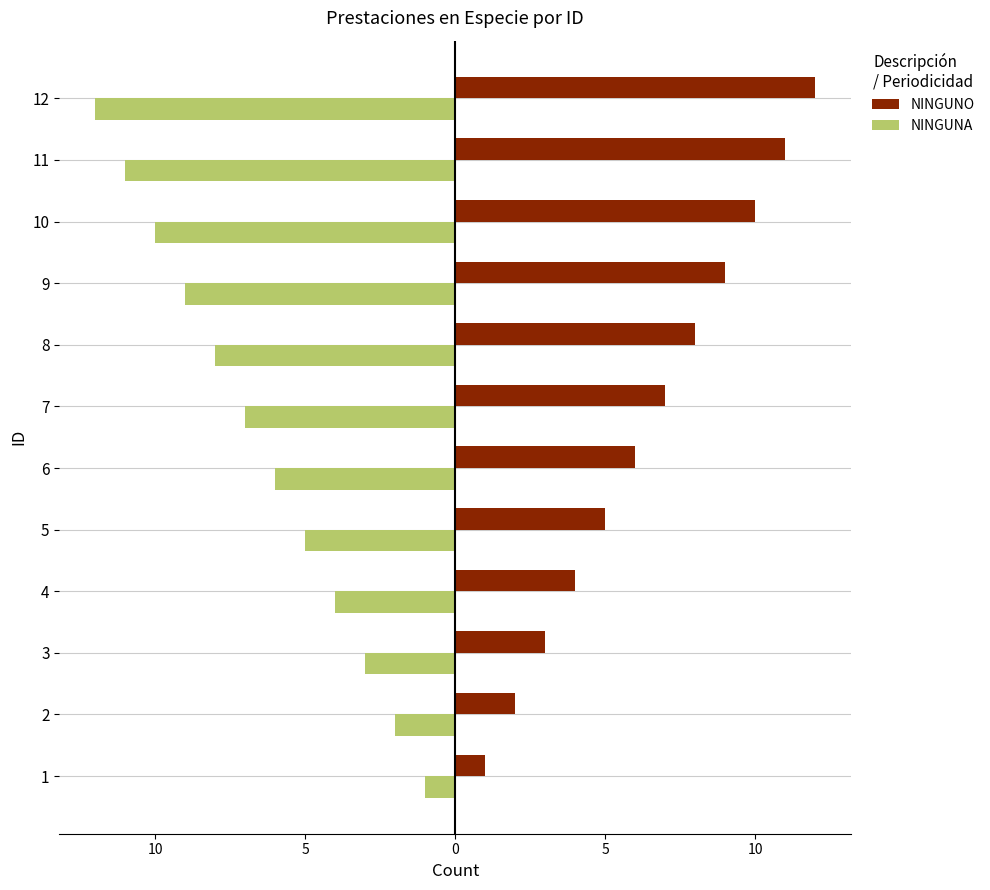

What are all the series names shown in the legend?

NINGUNO, NINGUNA